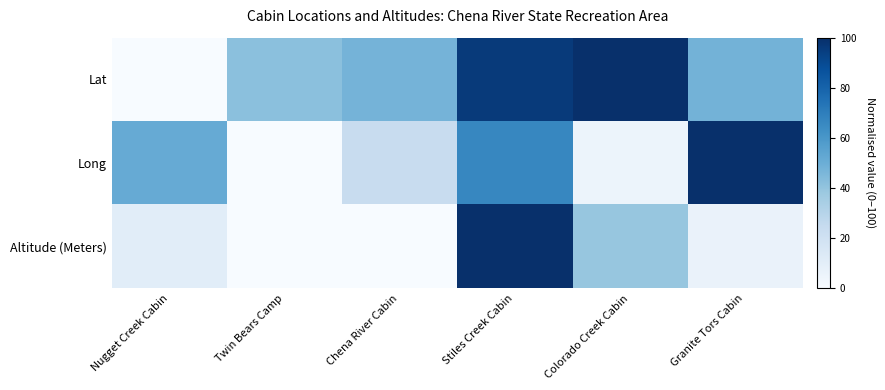

Reading left to right, extract all data points from this chart.

Lat: Nugget Creek Cabin=0.0	Twin Bears Camp=41.8	Chena River Cabin=47.5	Stiles Creek Cabin=96.0	Colorado Creek Cabin=100.0	Granite Tors Cabin=48.0
Long: Nugget Creek Cabin=51.4	Twin Bears Camp=0.0	Chena River Cabin=24.1	Stiles Creek Cabin=66.6	Colorado Creek Cabin=5.5	Granite Tors Cabin=100.0
Altitude (Meters): Nugget Creek Cabin=10.9	Twin Bears Camp=0.0	Chena River Cabin=0.0	Stiles Creek Cabin=100.0	Colorado Creek Cabin=39.1	Granite Tors Cabin=6.5